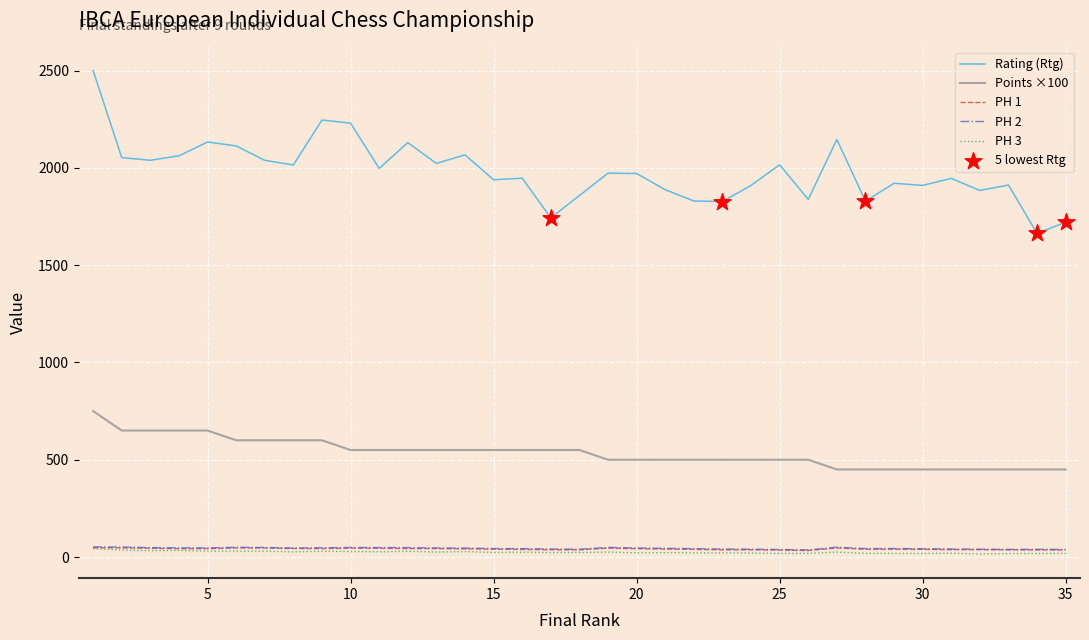

At how many categories does at least one series exceed 2258?

1